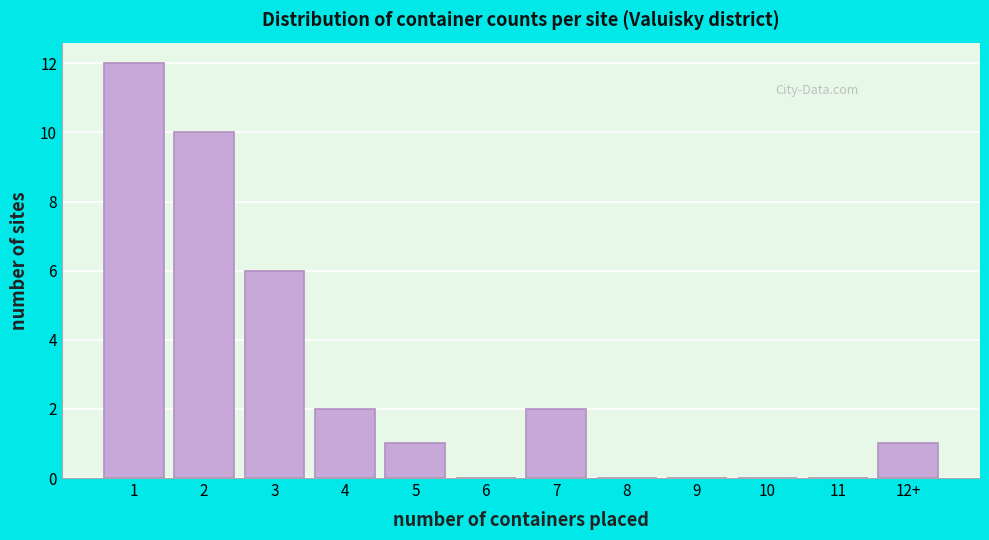

Reading left to right, what are all the values shown in this chart?

1=12	2=10	3=6	4=2	5=1	6=0	7=2	8=0	9=0	10=0	11=0	12+=1